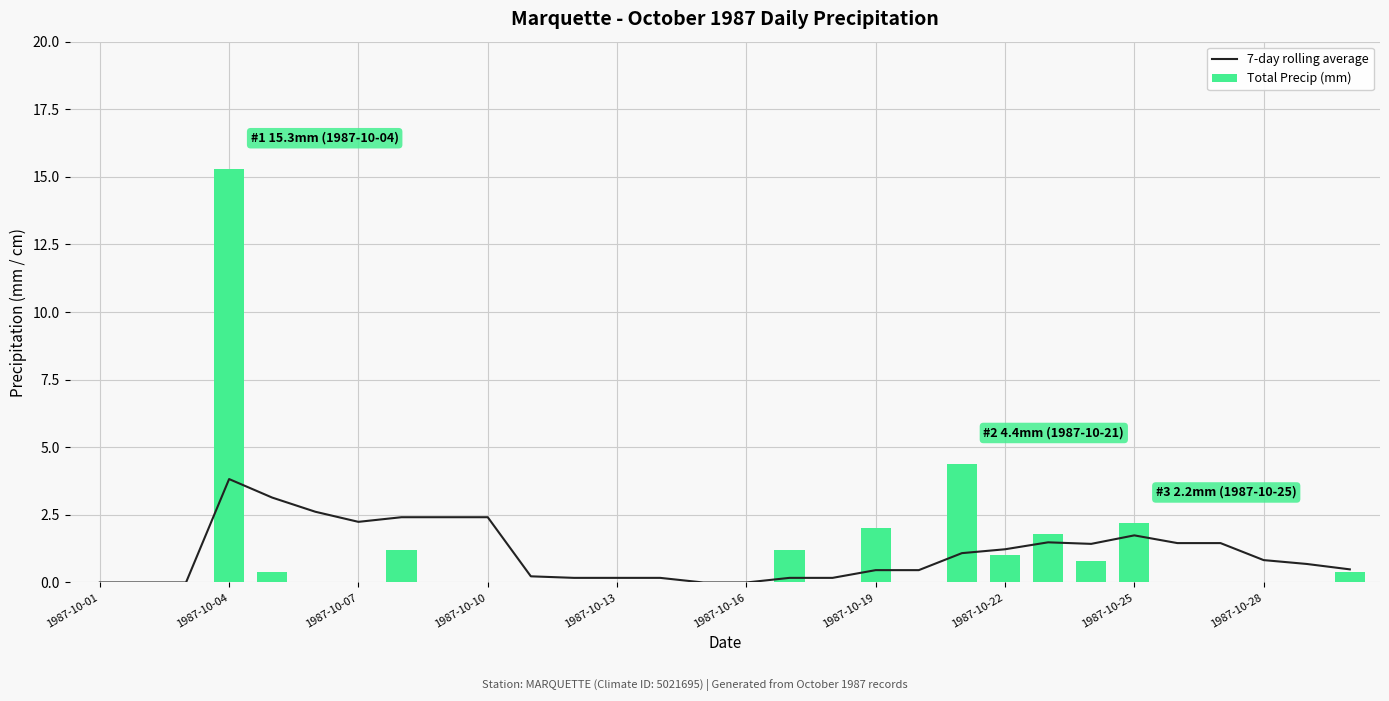

Which series changed the most between 1987-10-01 and 16?

Total Precip (mm)